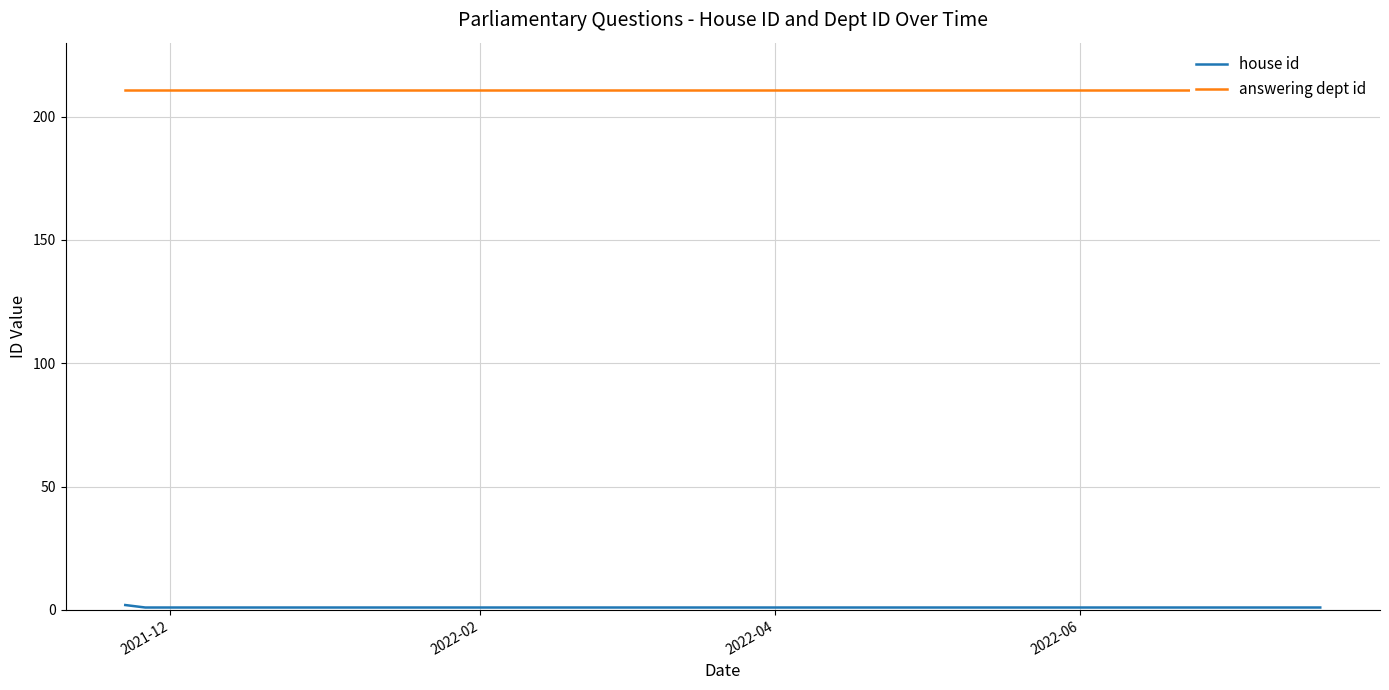

What position from the right is 2022-02?

3